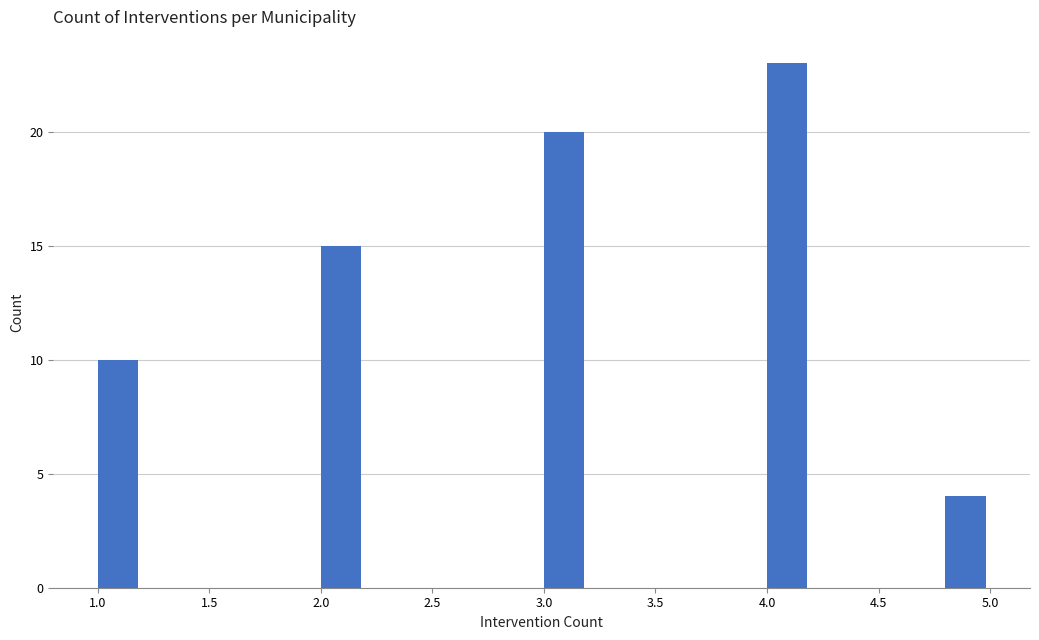

Reading left to right, list every bar in this chart as the range it spans on the x-axis followed by its height. The values are not printed on the chart, so give them approximately, as read against the axis.

1.0 to 1.2: 10
1.2 to 1.4: 0
1.4 to 1.6: 0
1.6 to 1.8: 0
1.8 to 2.0: 0
2.0 to 2.2: 15
2.2 to 2.4: 0
2.4 to 2.6: 0
2.6 to 2.8: 0
2.8 to 3.0: 0
3.0 to 3.2: 20
3.2 to 3.4: 0
3.4 to 3.6: 0
3.6 to 3.8: 0
3.8 to 4.0: 0
4.0 to 4.2: 23
4.2 to 4.4: 0
4.4 to 4.6: 0
4.6 to 4.8: 0
4.8 to 5.0: 4